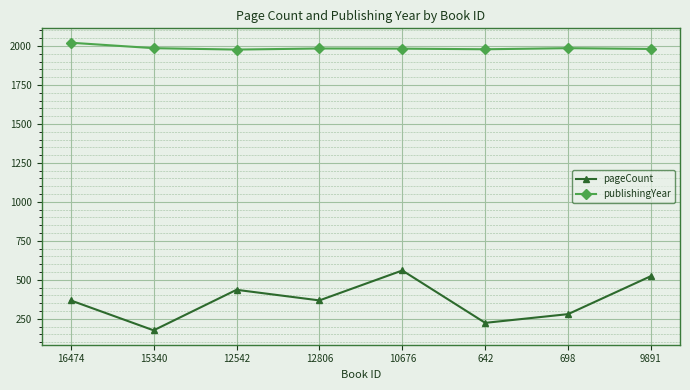

True or false: publishingYear has a value of 3221 at 12806.

False